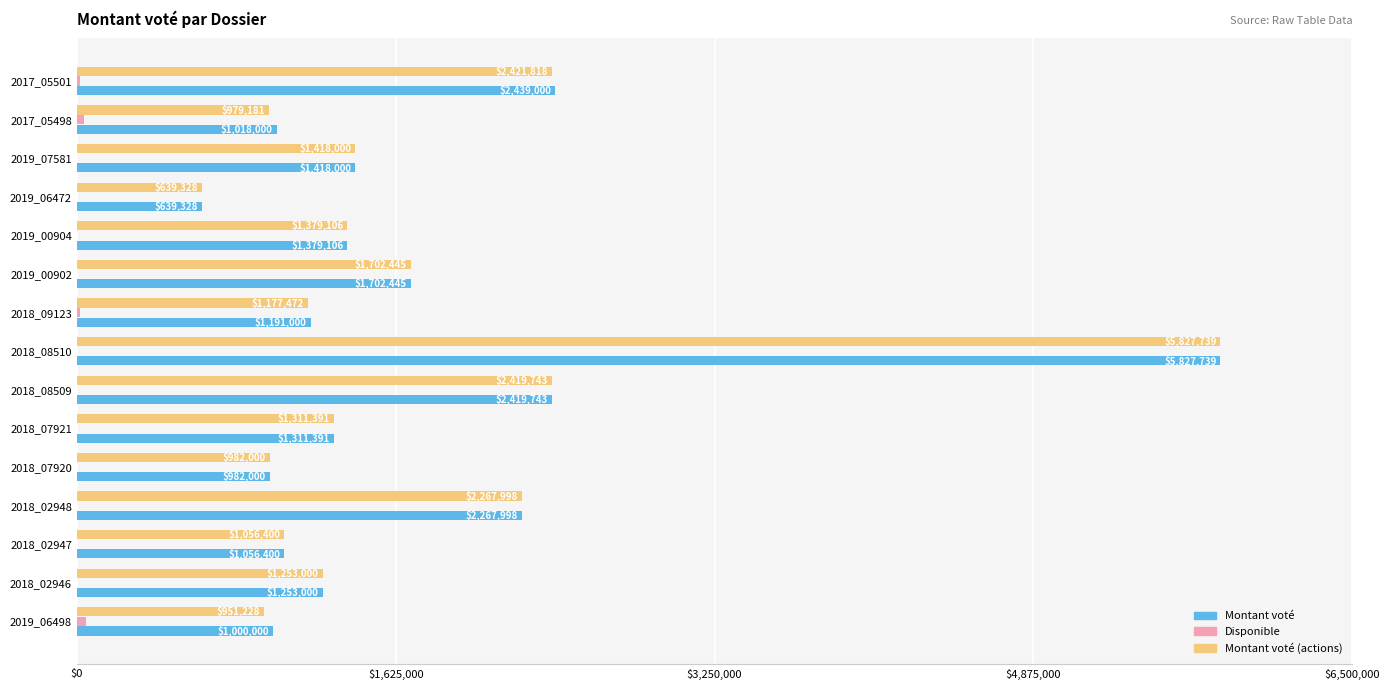

At which category is the sum across all series the highest?

2018_08510